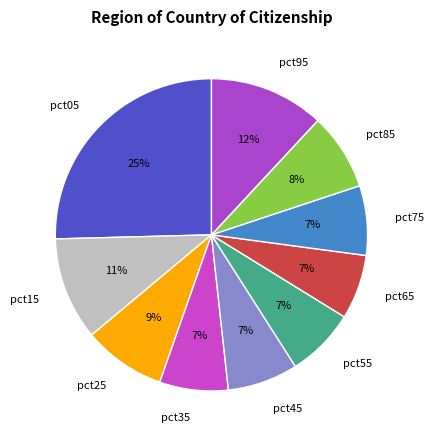

Count the number of slices in the pie.

10